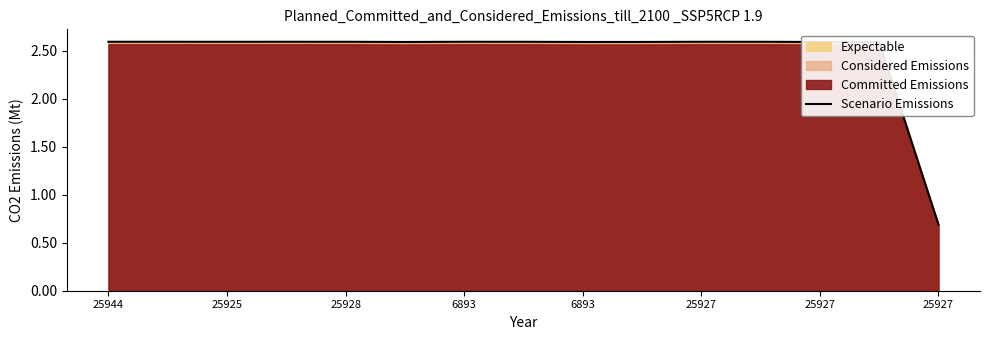

True or false: the data shows 15389 at 25927.

False